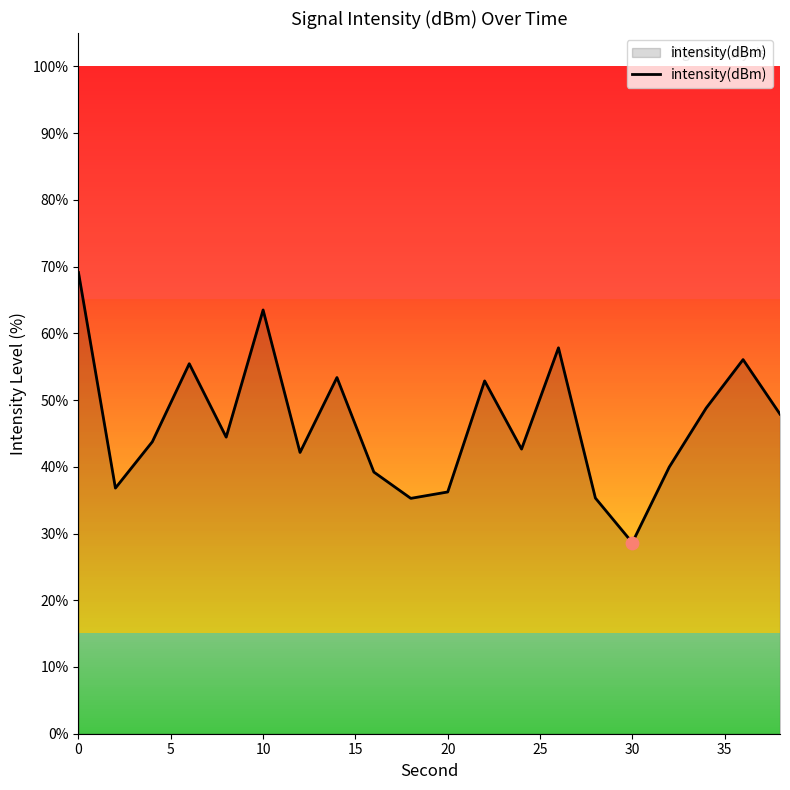

What is the smallest value displayed?

28.6